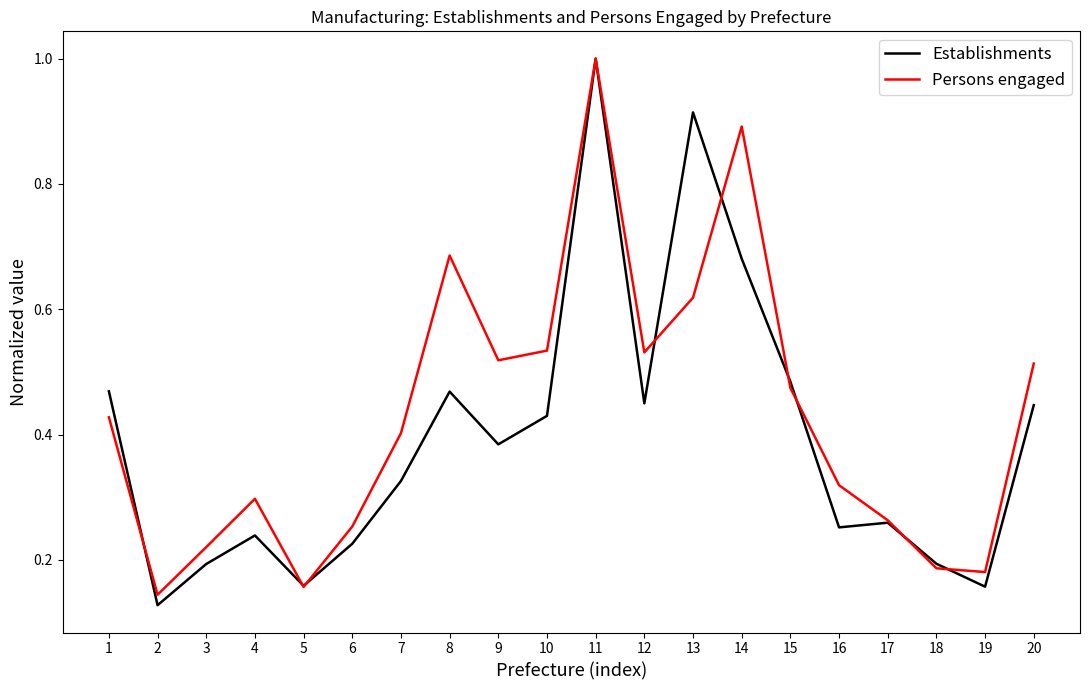

Which series has the largest total across all categories?

Persons engaged